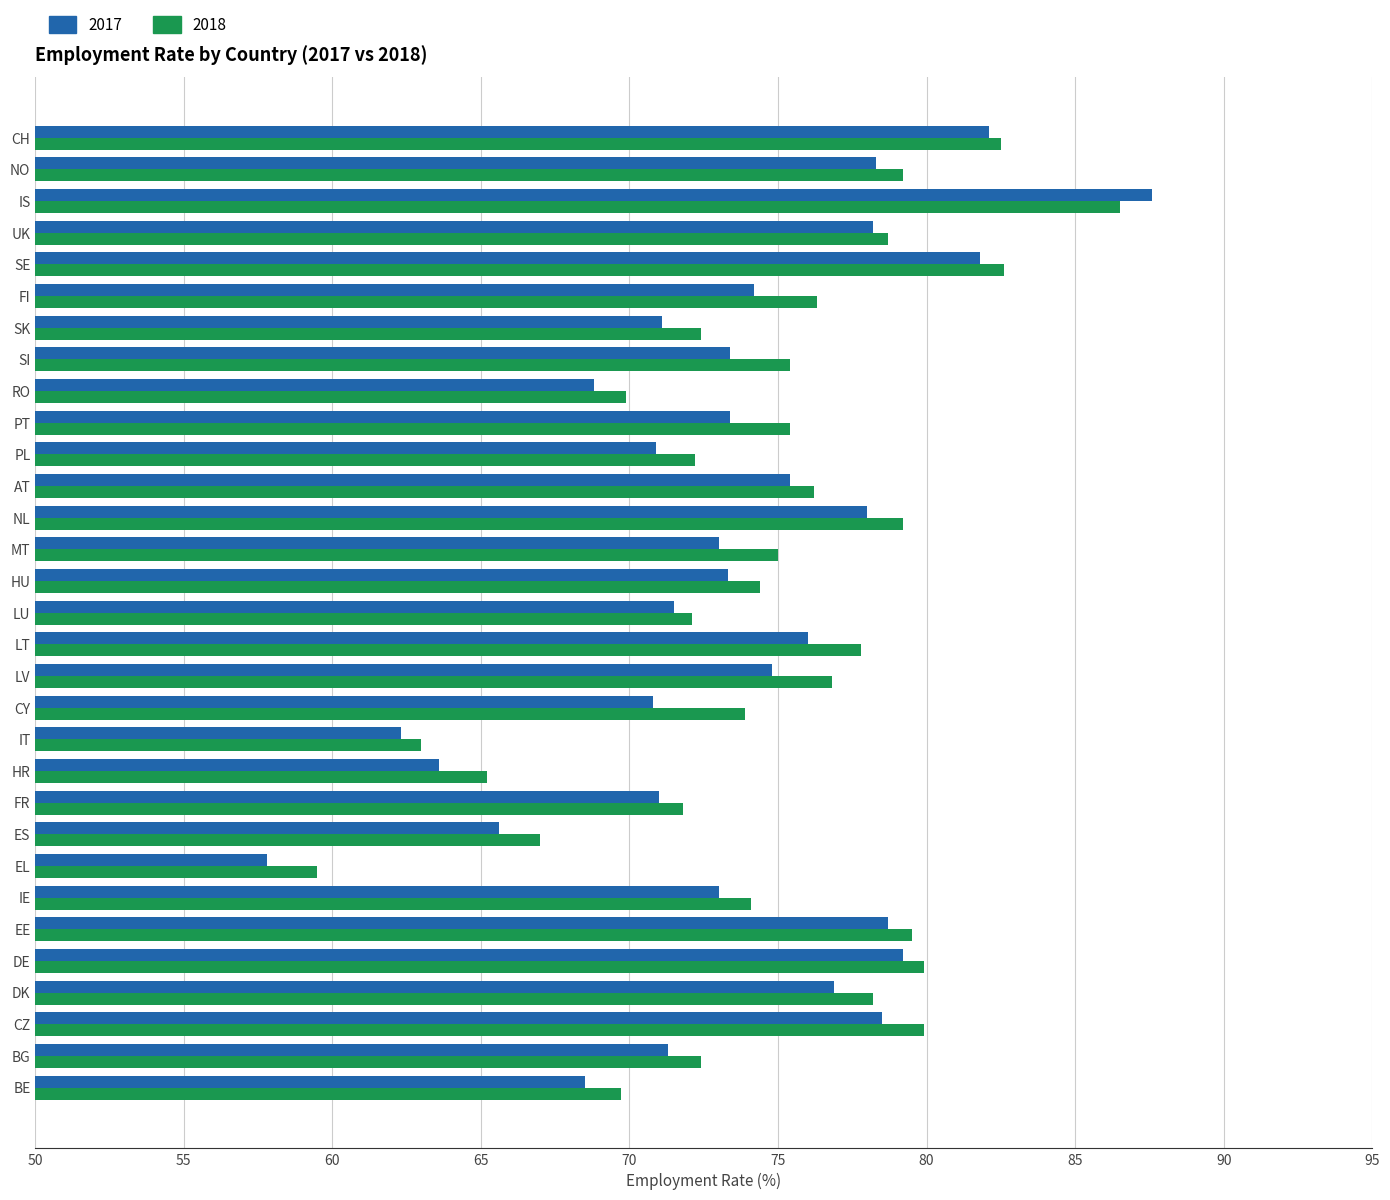

How many series are shown in this chart?

2